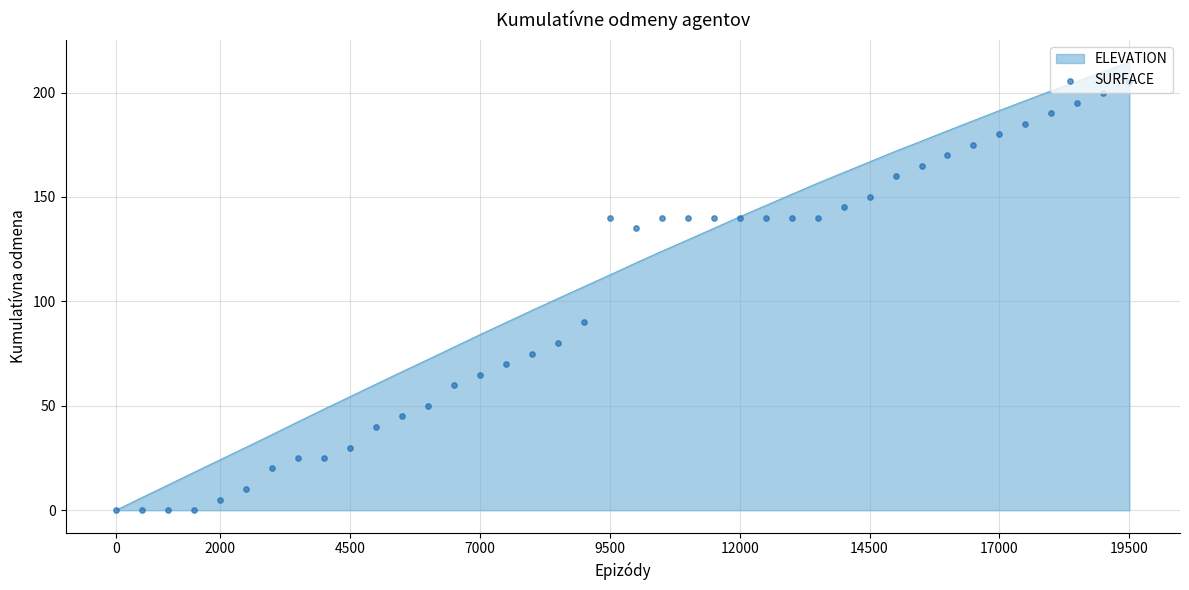

What is the ratio of the value at 27 to the value at 30?

0.9